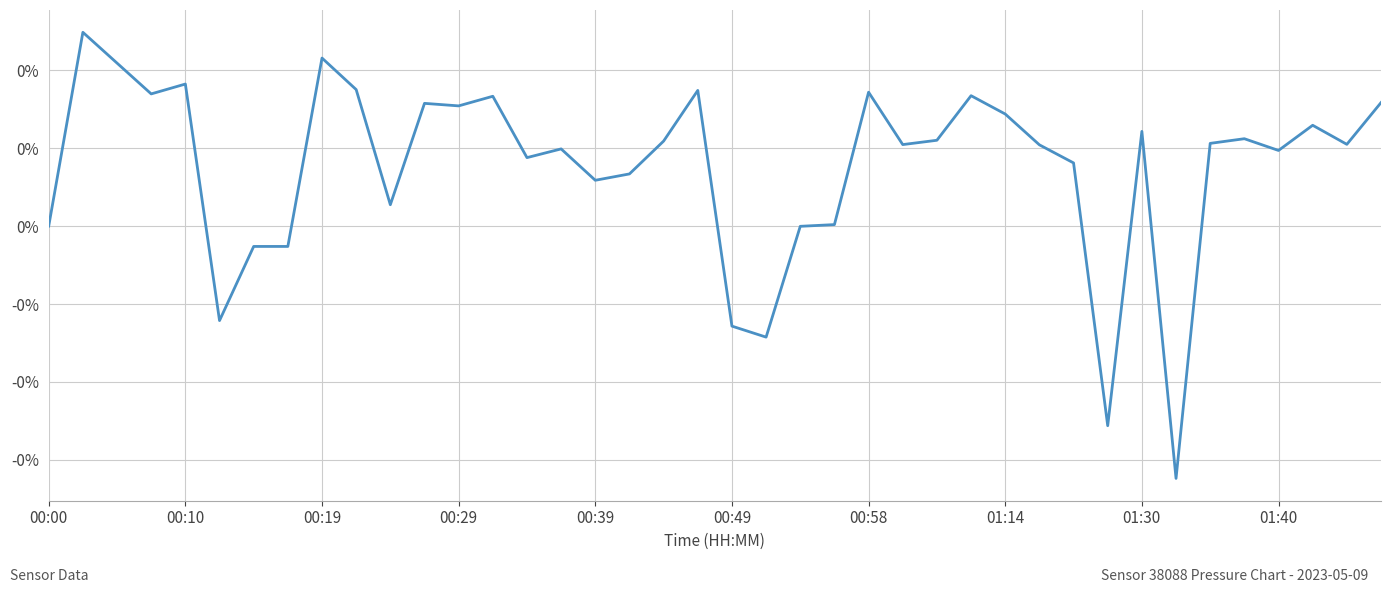

Does the chart have visible grid lines?

Yes